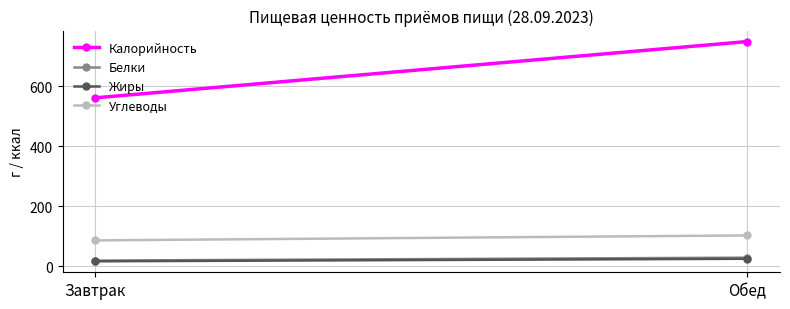

Where does the Калорийность series first go above 749?

Обед